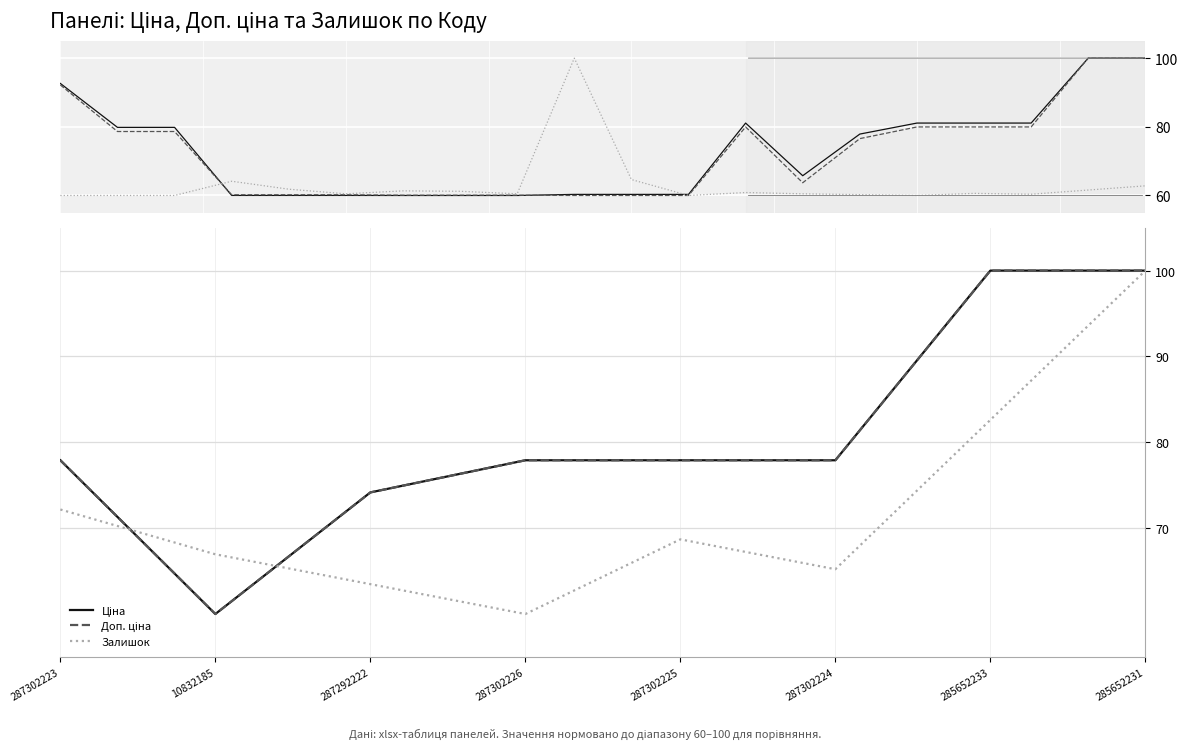

What are all the series names shown in the legend?

Ціна, Доп. ціна, Залишок